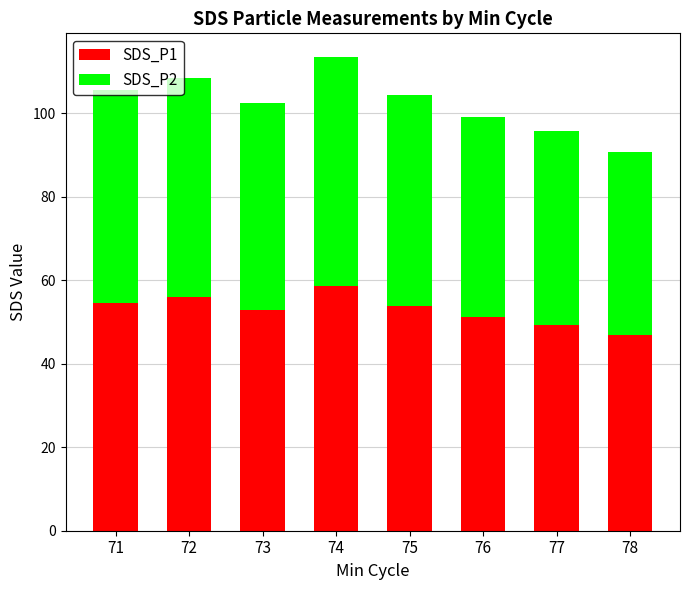

What is the total value across all series at 78?

90.8